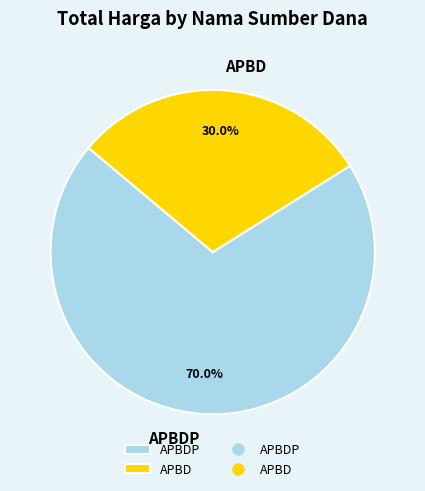

How many slices are in this pie chart?

2